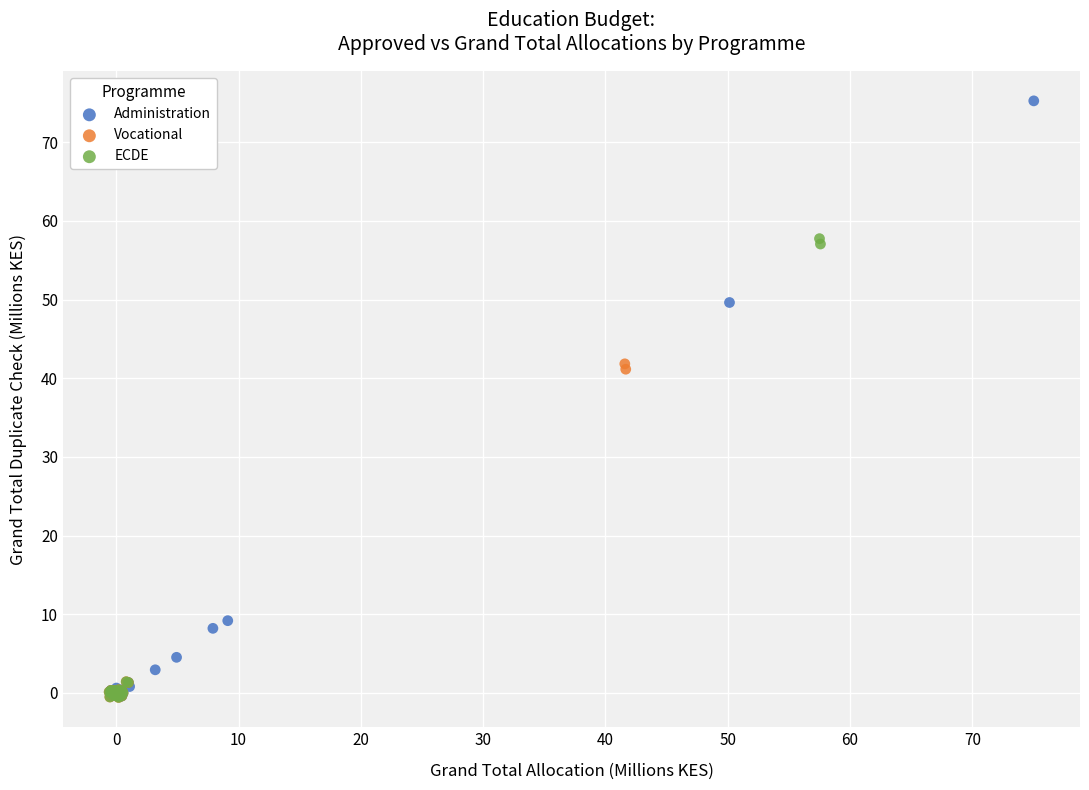

What are all the series names shown in the legend?

Administration, Vocational, ECDE